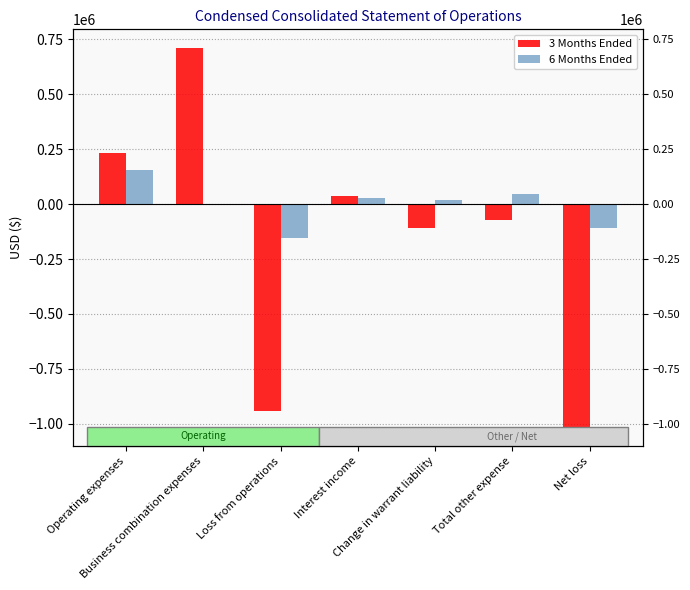

Rank the series by their average value, from highest to lowest.

6 Months Ended, 3 Months Ended